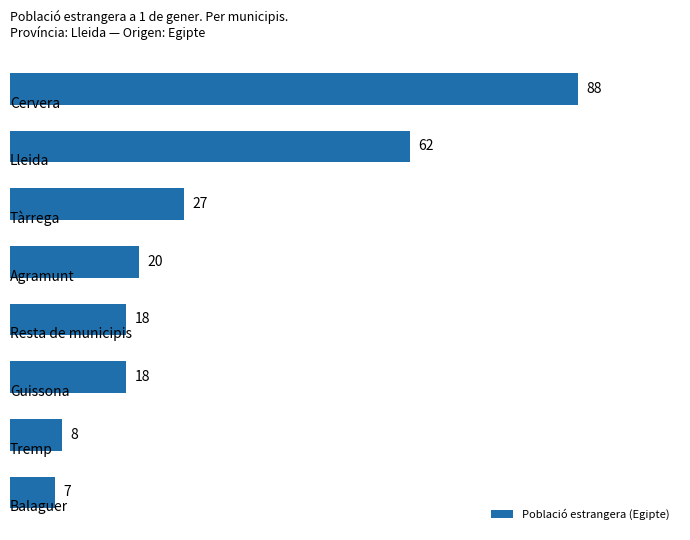

What is the difference between the maximum and minimum values?

81